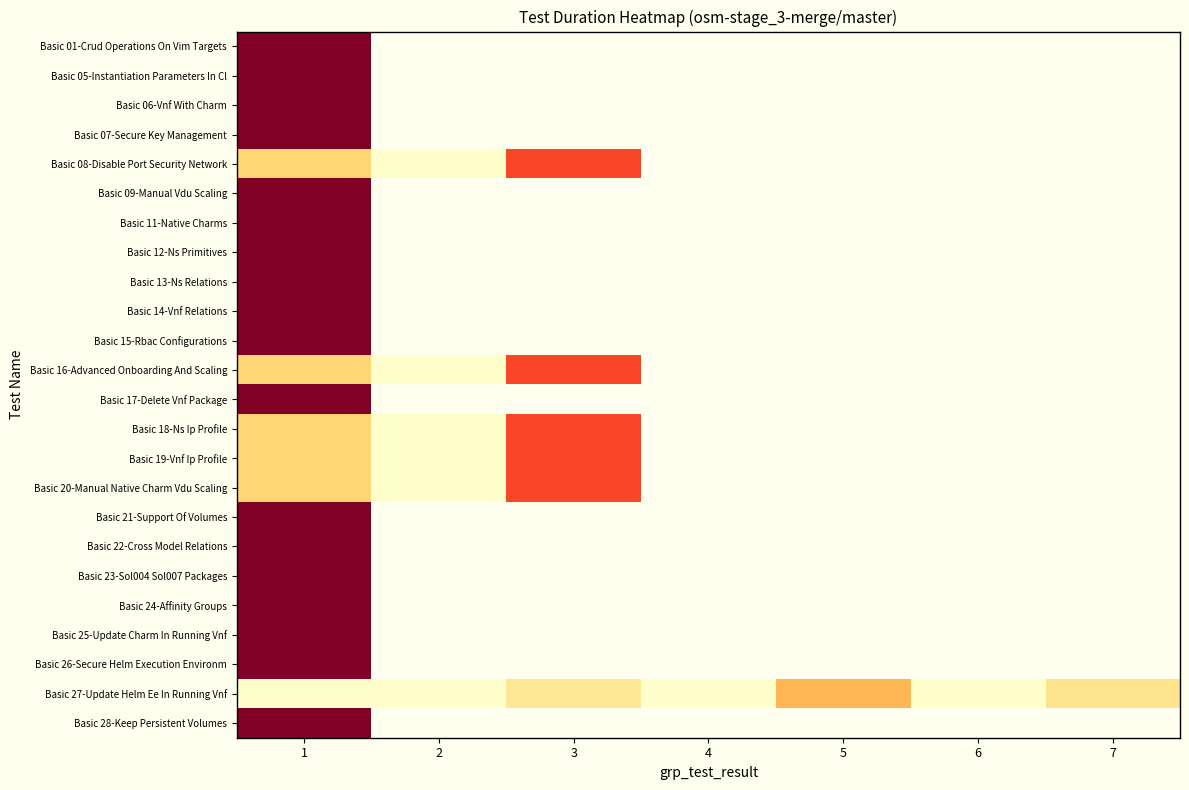

How many series are shown in this chart?

24